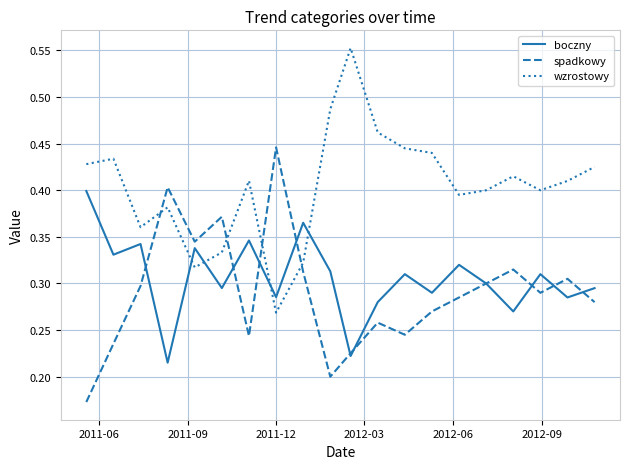

Rank the series by their maximum value, from lowest to highest.

boczny, spadkowy, wzrostowy